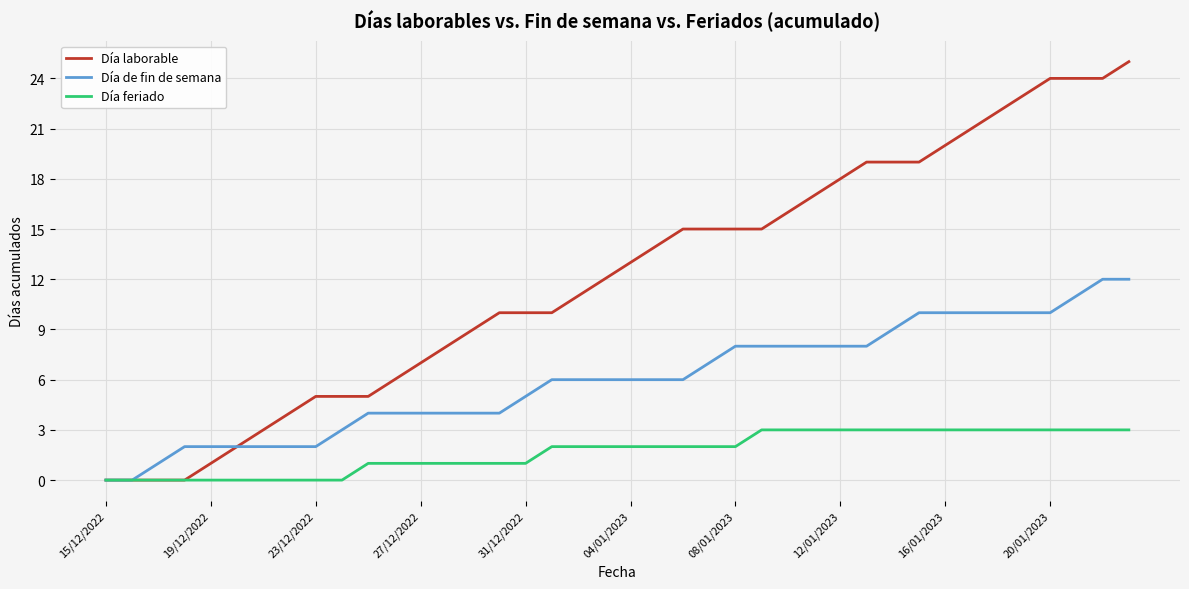

Which series has the widest spread of values?

Día laborable